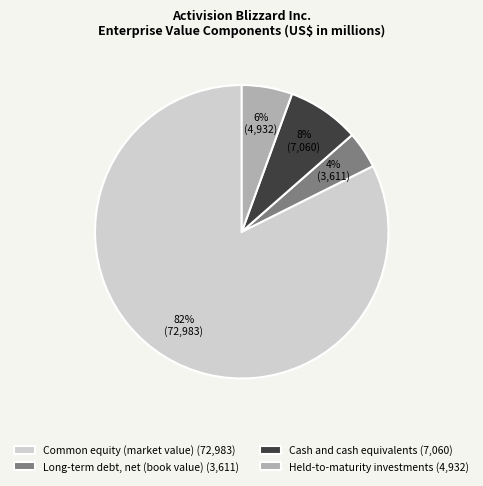

To the nearest percent, what portion does Cash and cash equivalents represent?

8%